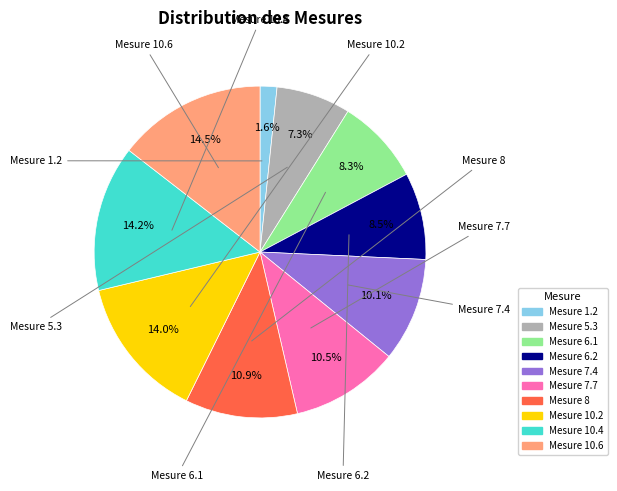

Count the number of slices in the pie.

10